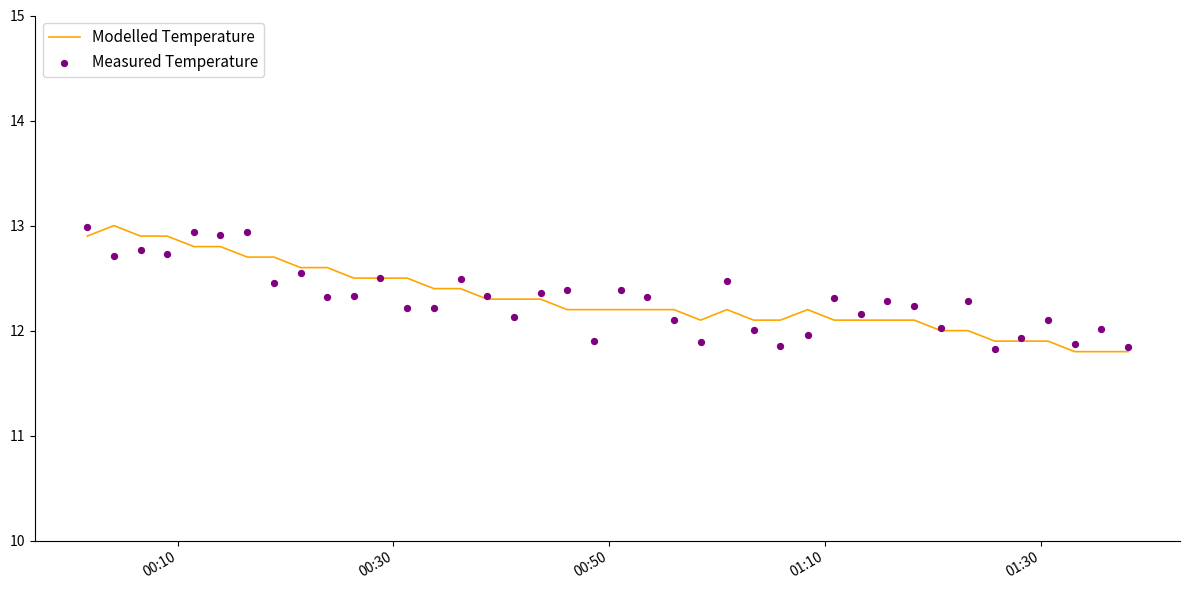

Which series reaches the minimum Y coordinate?

Modelled Temperature